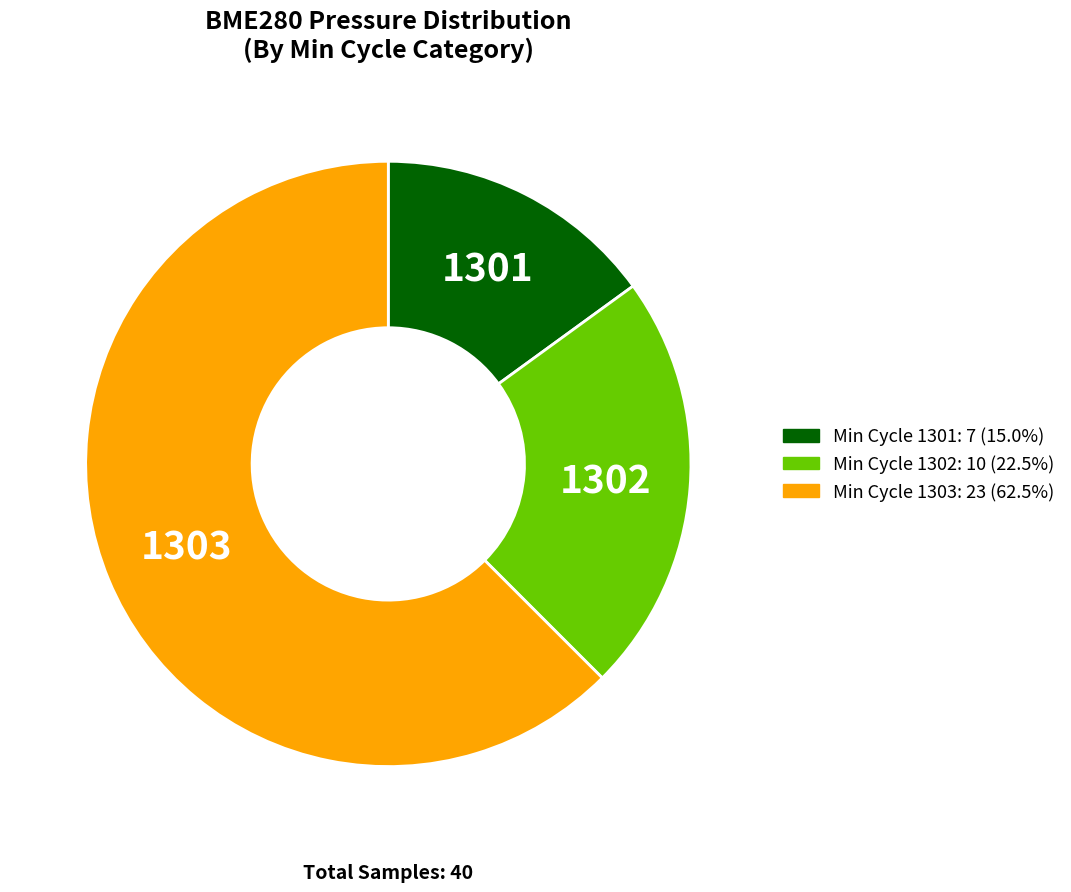

Count the number of slices in the pie.

3